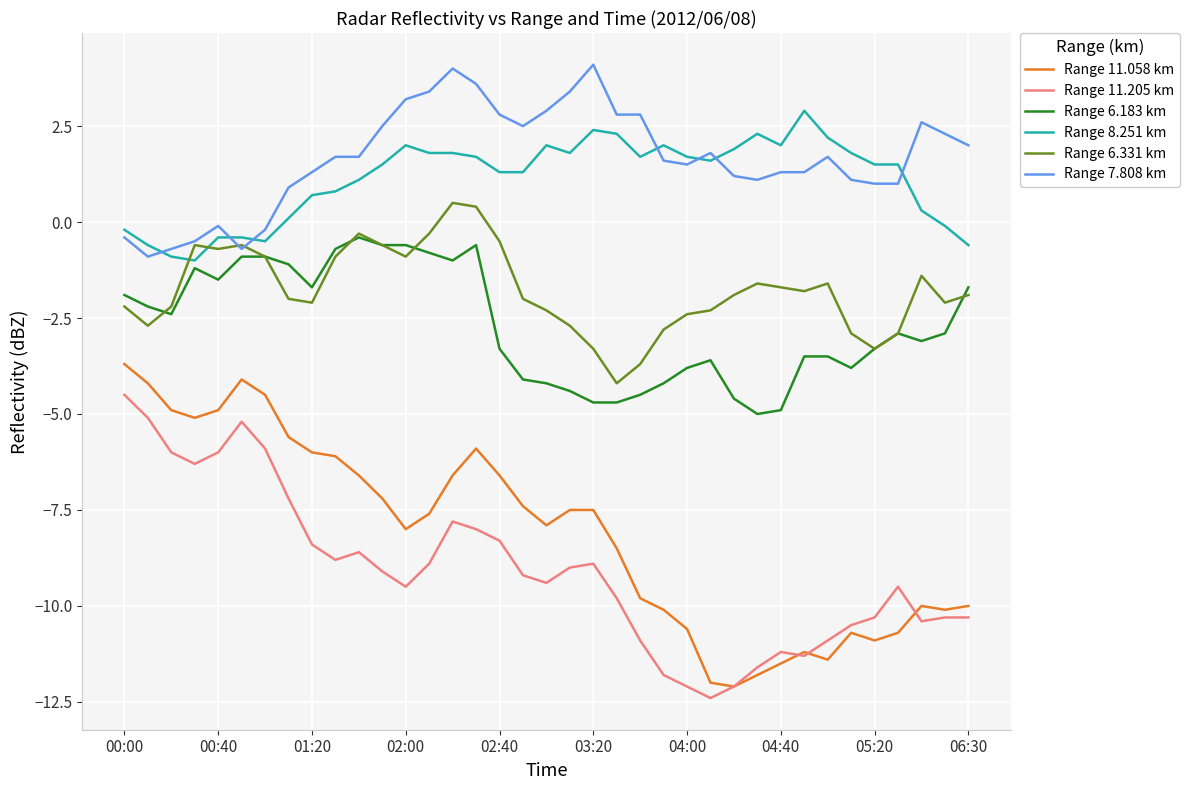

Count the number of categories in the chart.

37